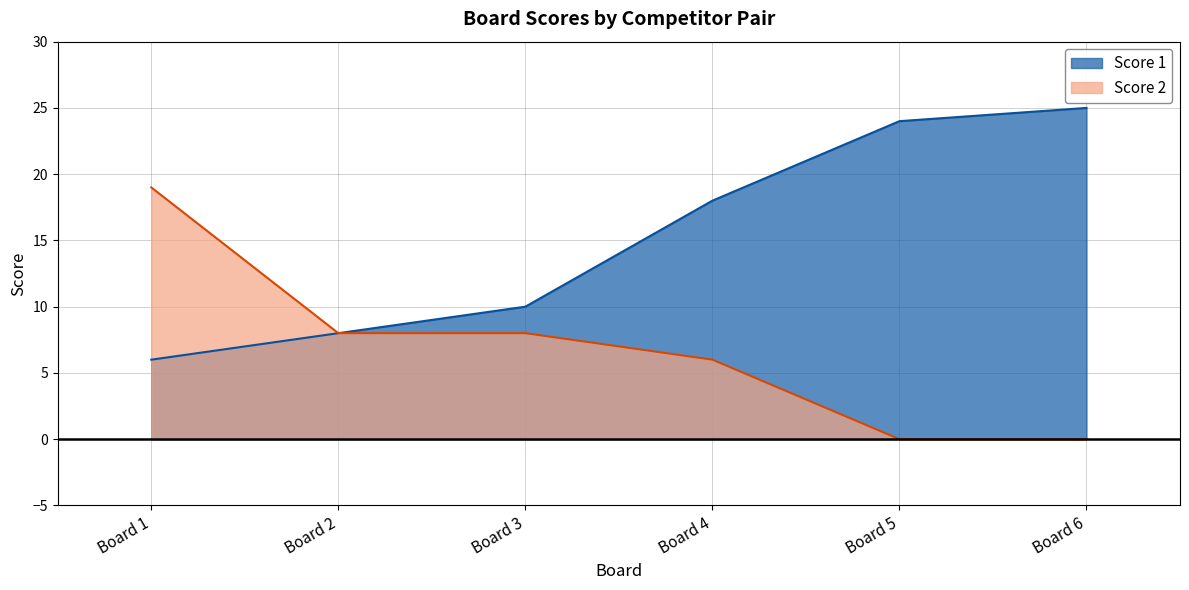

At which label does Score 2 first exceed 8?

Board 1